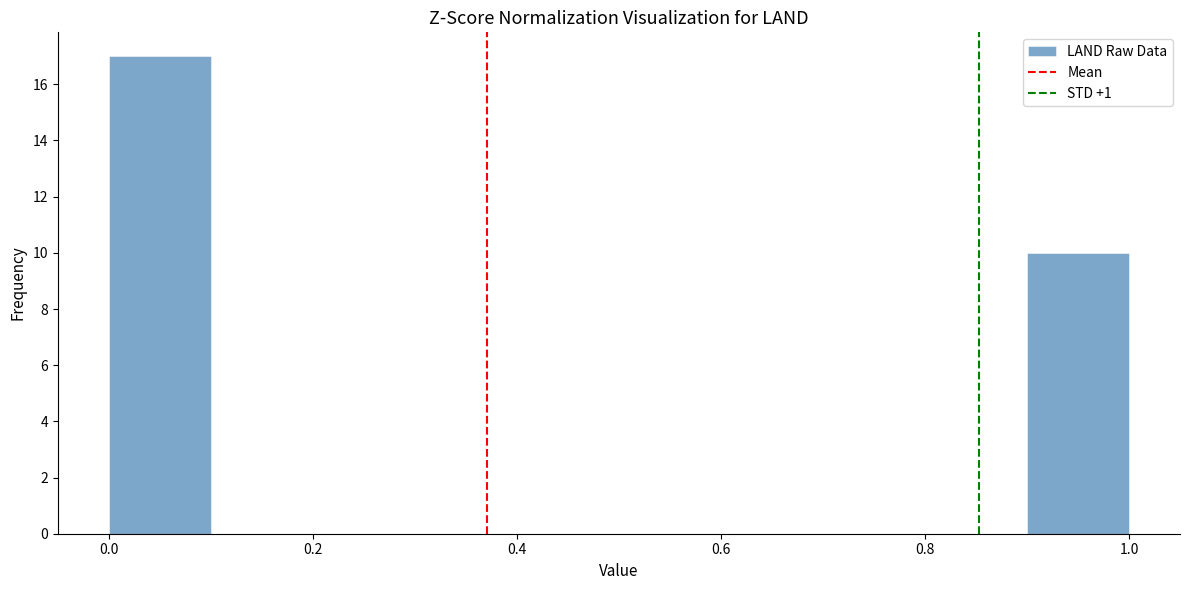

Over which range of the x-axis is the bar tallest?

0.0 to 0.1